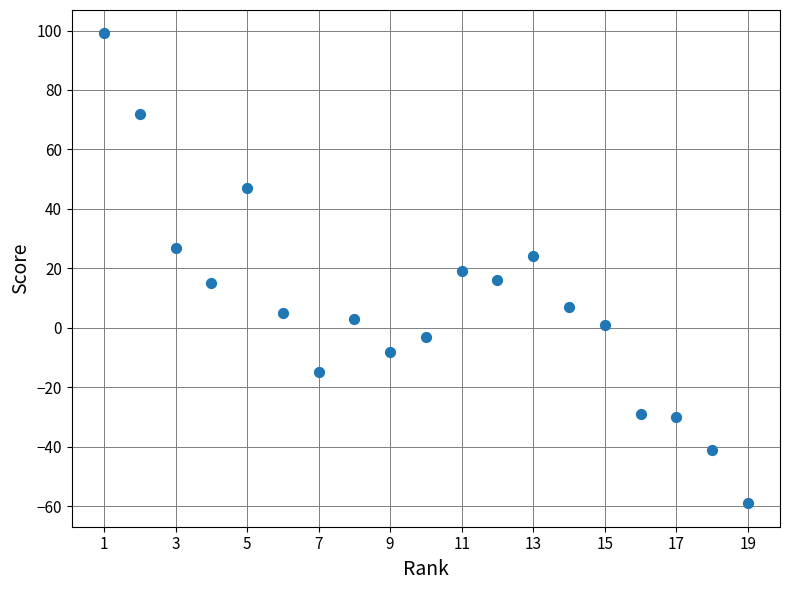

What is the range of X values (max minus min)?

18